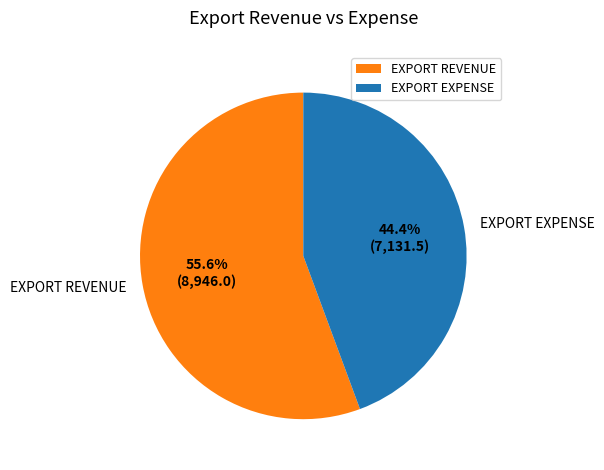

What is the total percentage of EXPORT REVENUE and EXPORT EXPENSE?

100.0%